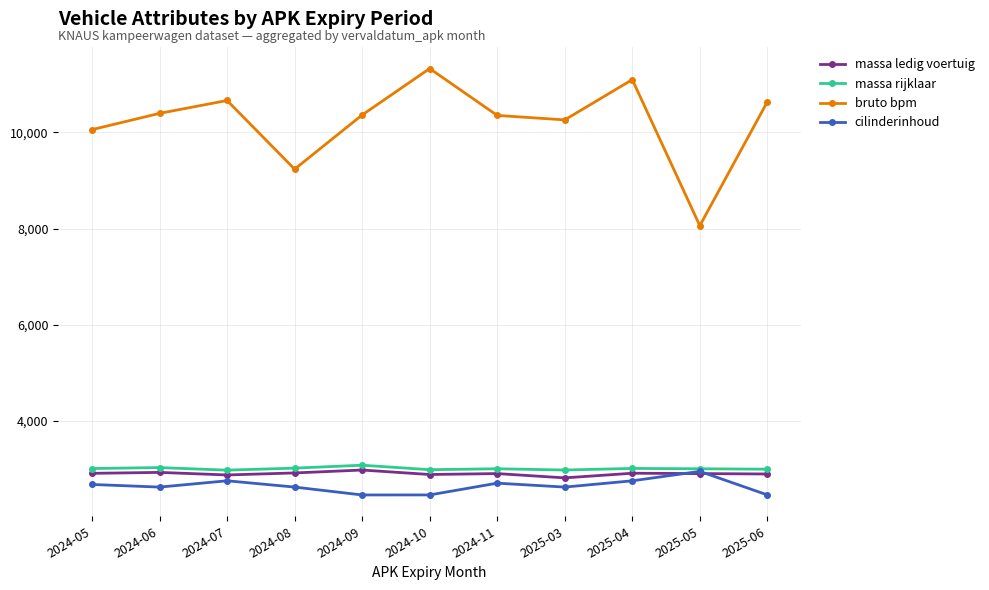

What is the difference between the highest and lowest values at 2024-09?

7896.0